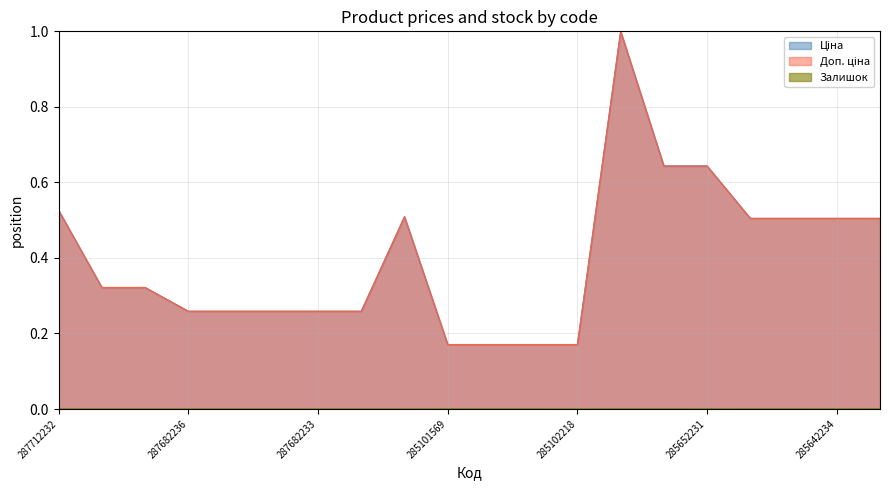

Between 287692231 and 285102219, which is larger?

287692231